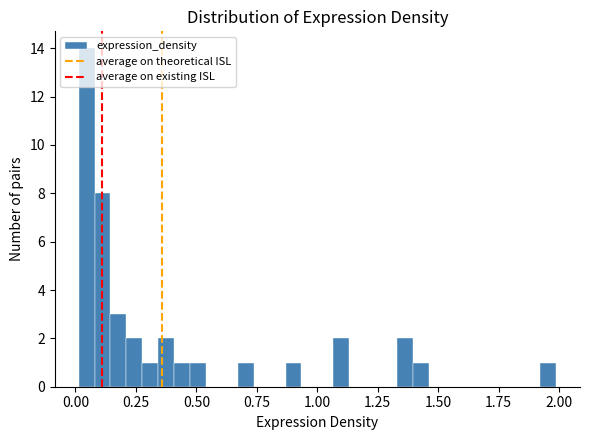

Read against the x-axis, roughly where is the centre of the tallest bar?

0.05